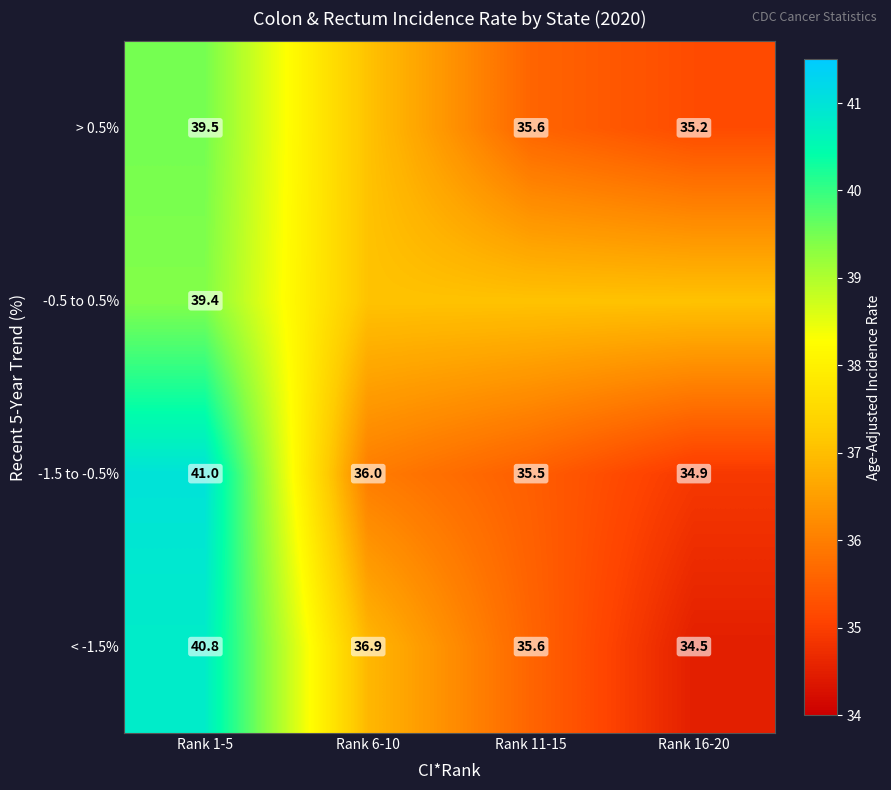

How many values in the -1.5 to -0.5% series are below 36?

2